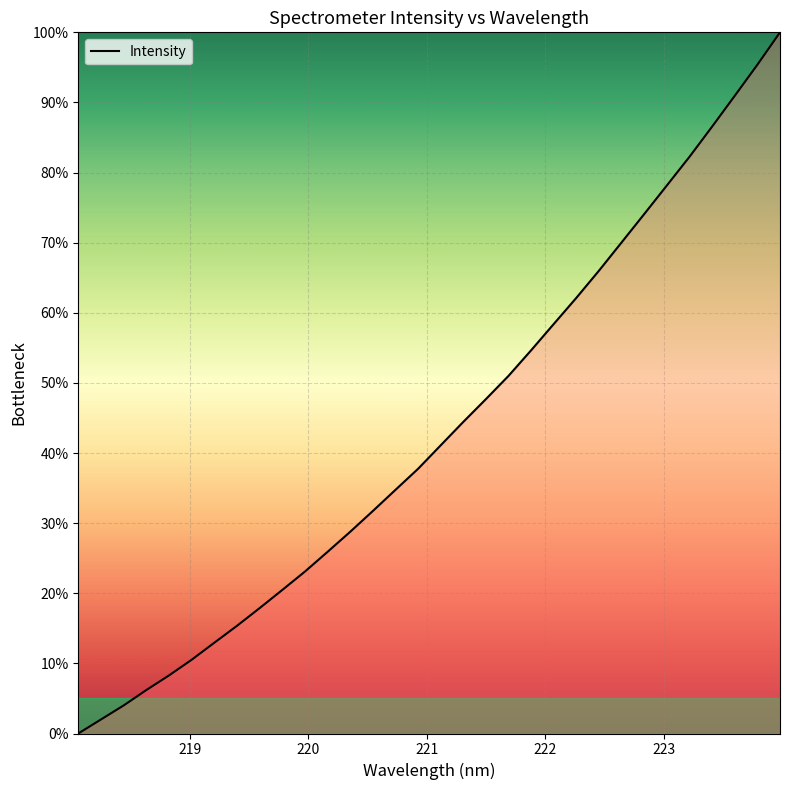

What is the maximum value shown in the chart?

100.0